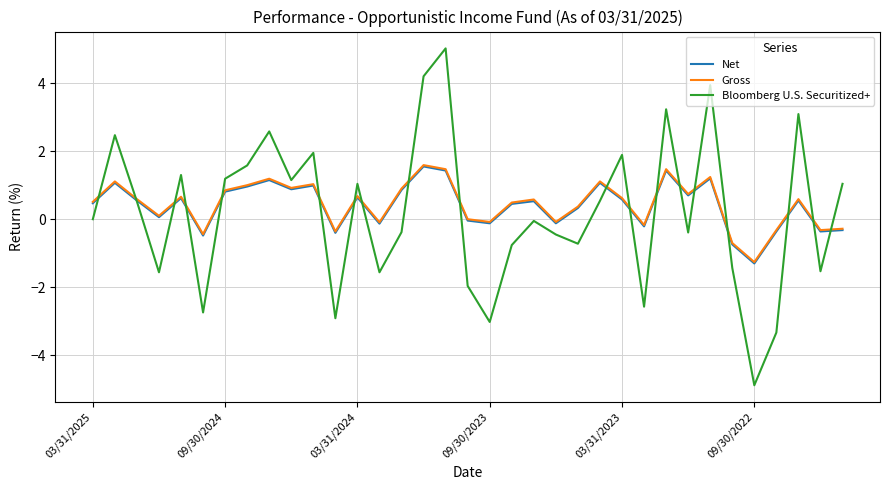

What is the sum of all Net values?

14.3